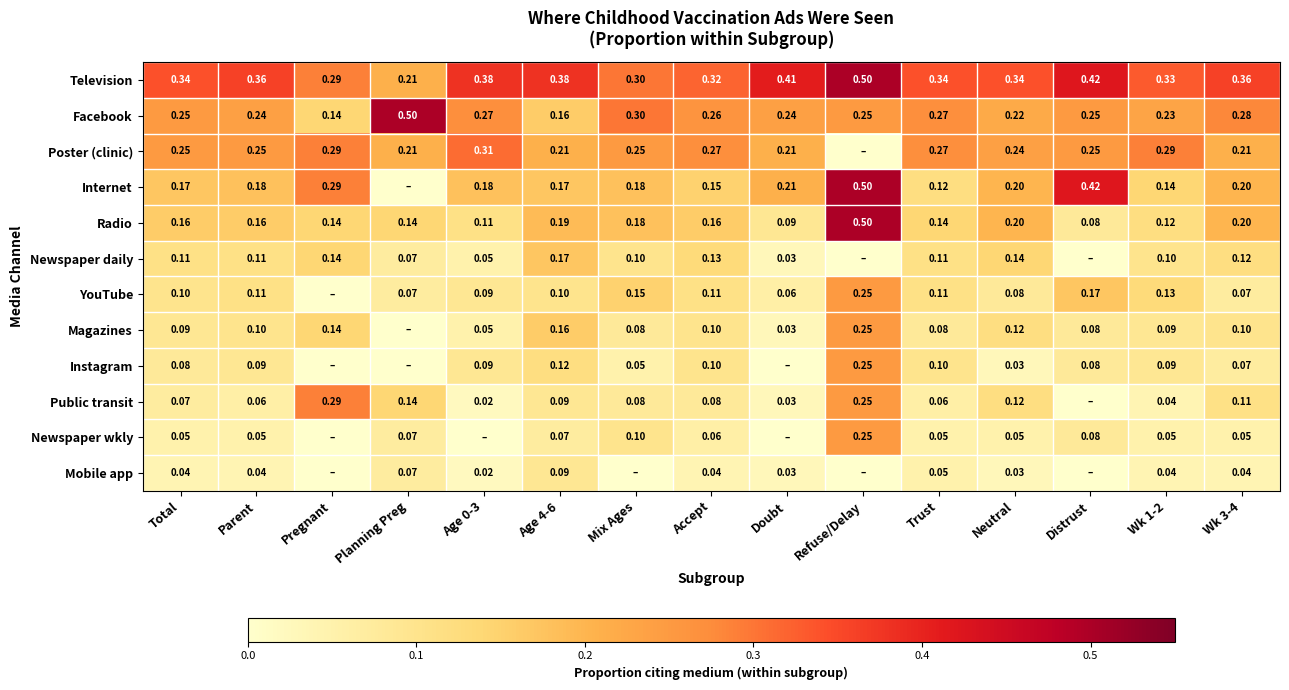

Between Parent and Wk 3-4, which series saw the biggest shift?

Public transit